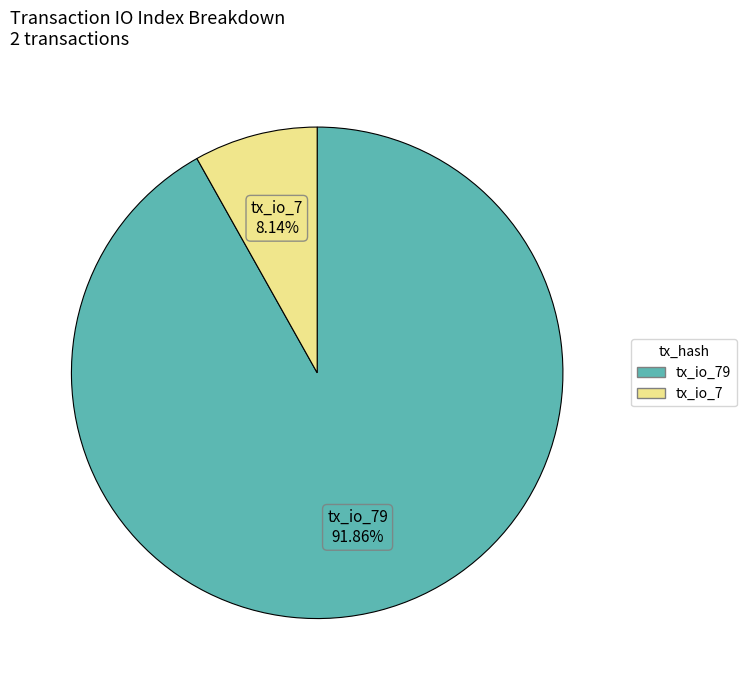

Is there any slice that represents more than half of the pie?

Yes